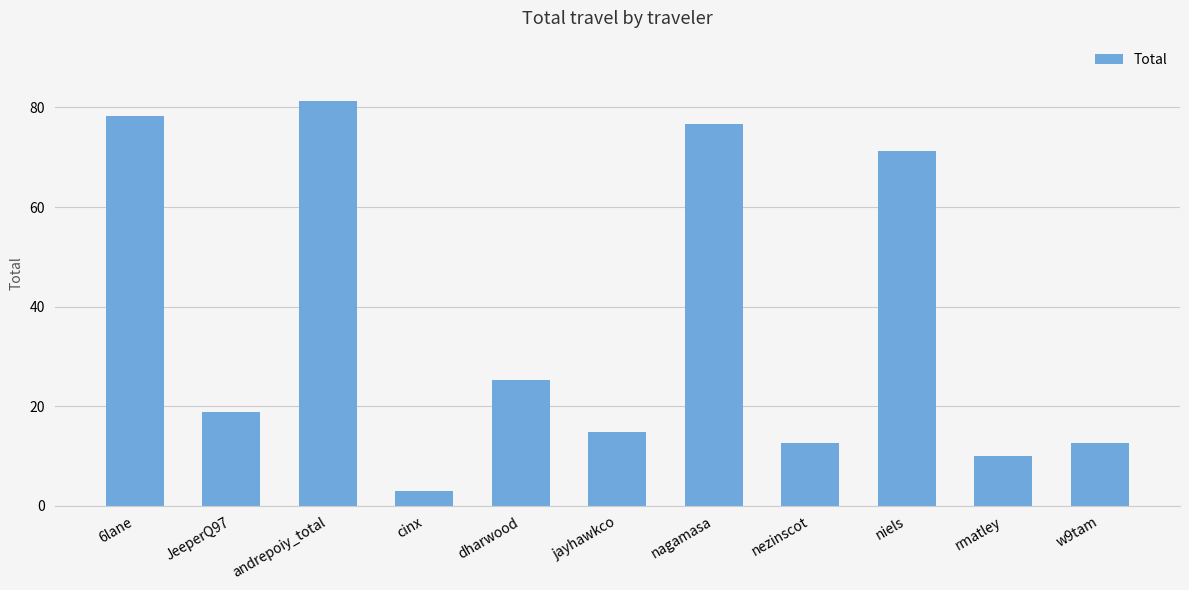

How many data points are above 18?

6